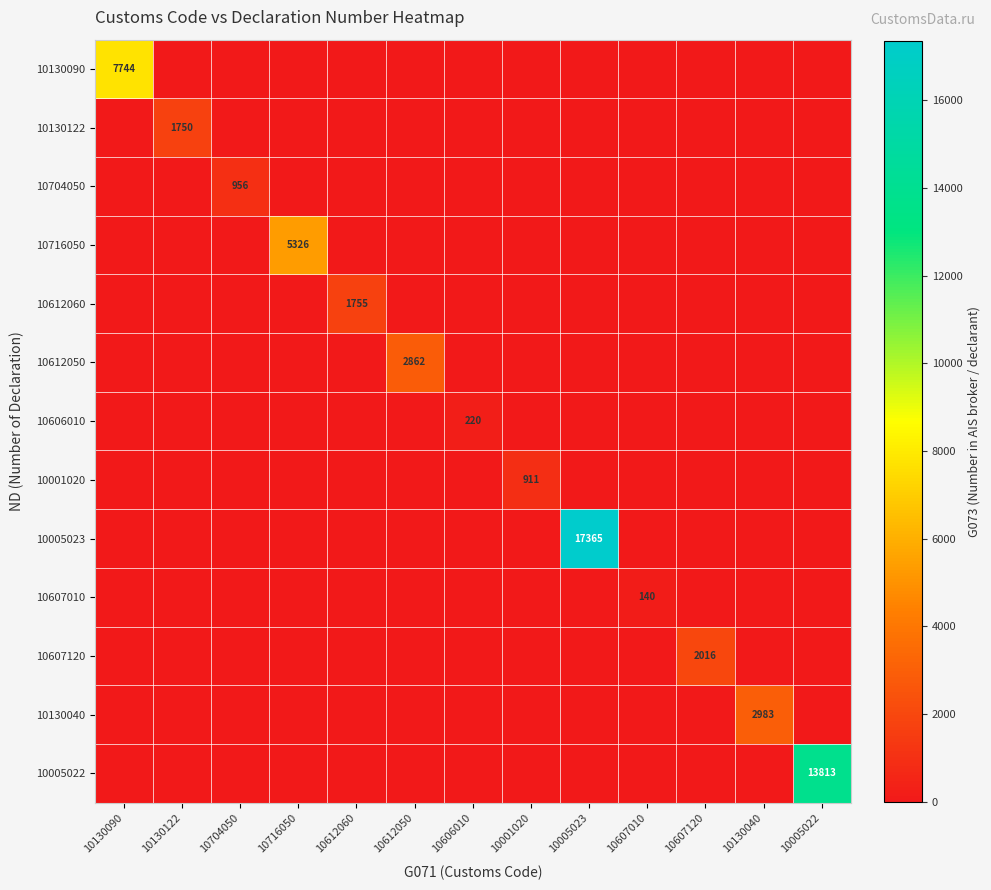

True or false: 10001020 has a value of 911 at 10001020.

True